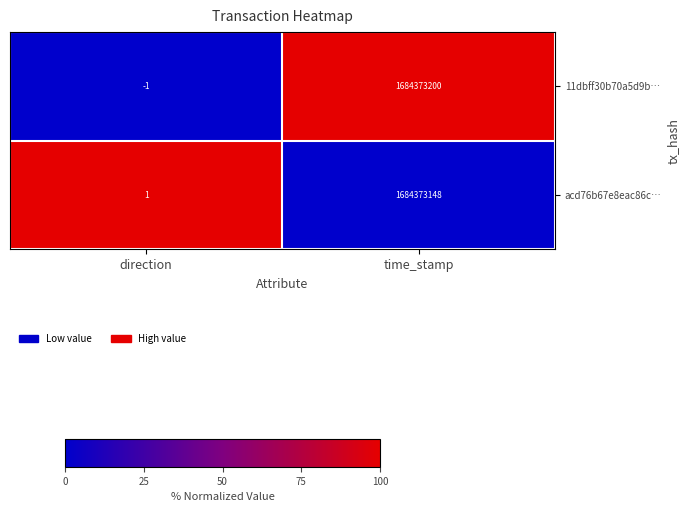

The value of 11dbff30b70a5d9b… at time_stamp is 1684373200. True or false?

True